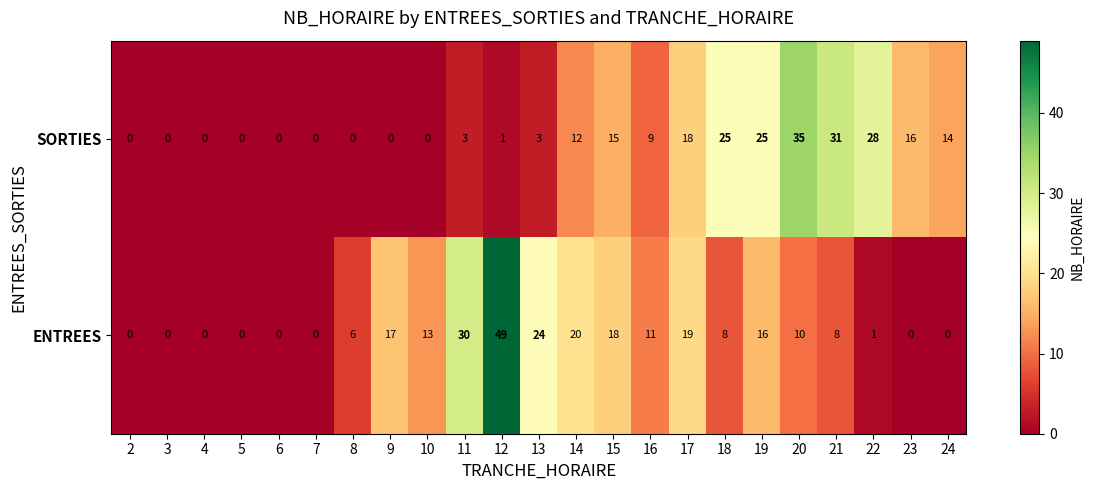

How many series are shown in this chart?

2